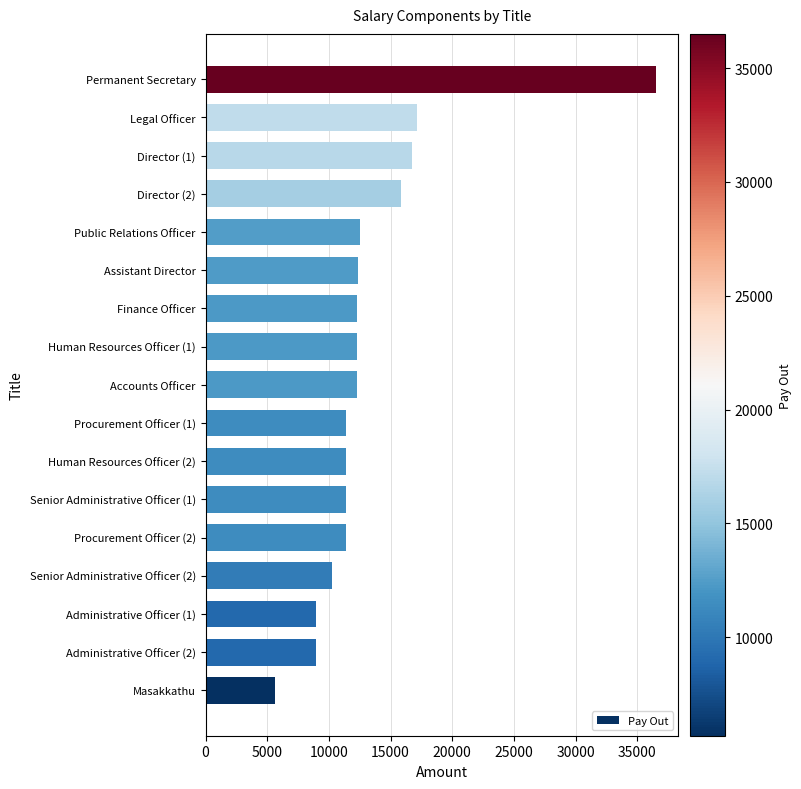

Read the value at Permanent Secretary, to the nearest 10.

36500